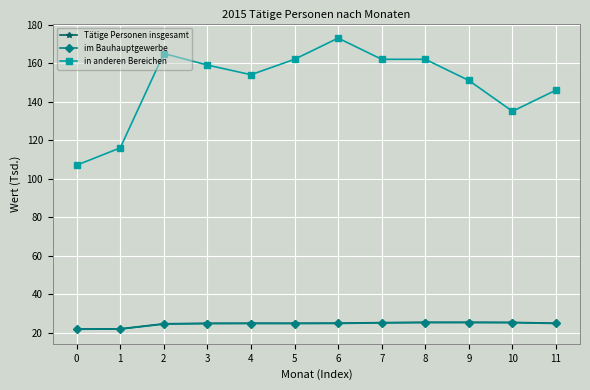

What is the difference between the second highest and minimum values in the Tätige Personen insgesamt series?

3.5